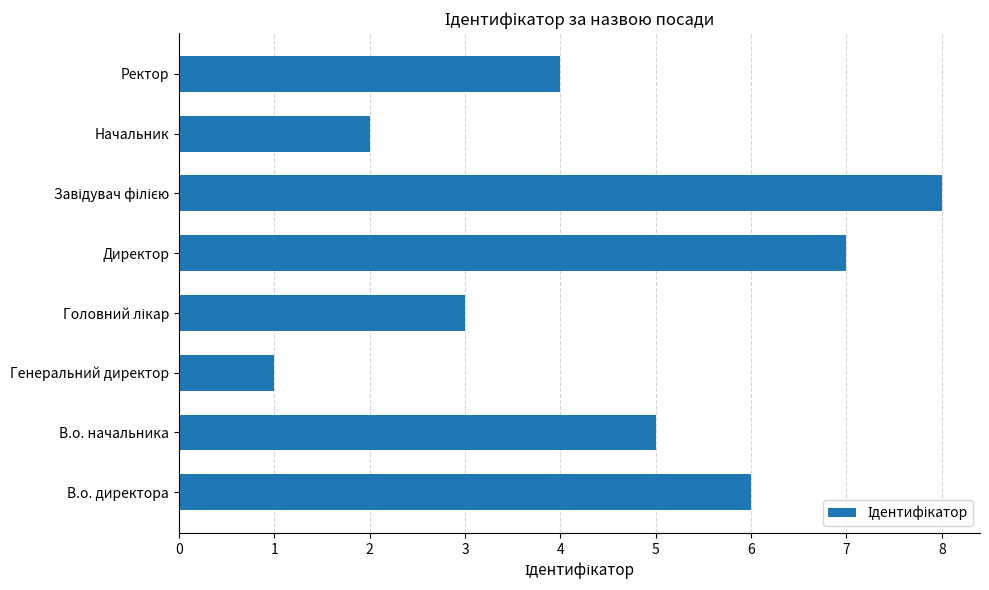

What is the maximum value shown in the chart?

8